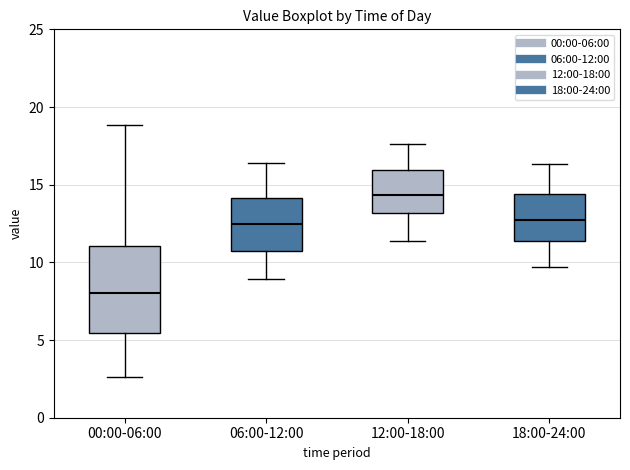

Reading left to right, transcribe this box plot: for each box, give where its median line is, the range the box spans, and where its two whiskers end, as read against the y-axis. The values are not printed on the chart, so give them approximately, as read against the axis.

00:00-06:00: median 8.0, box 5.5 to 11.0, whiskers 2.5 to 19.0
06:00-12:00: median 12.5, box 11.0 to 14.0, whiskers 9.0 to 16.5
12:00-18:00: median 14.5, box 13.0 to 16.0, whiskers 11.5 to 17.5
18:00-24:00: median 13.0, box 11.5 to 14.5, whiskers 9.5 to 16.5